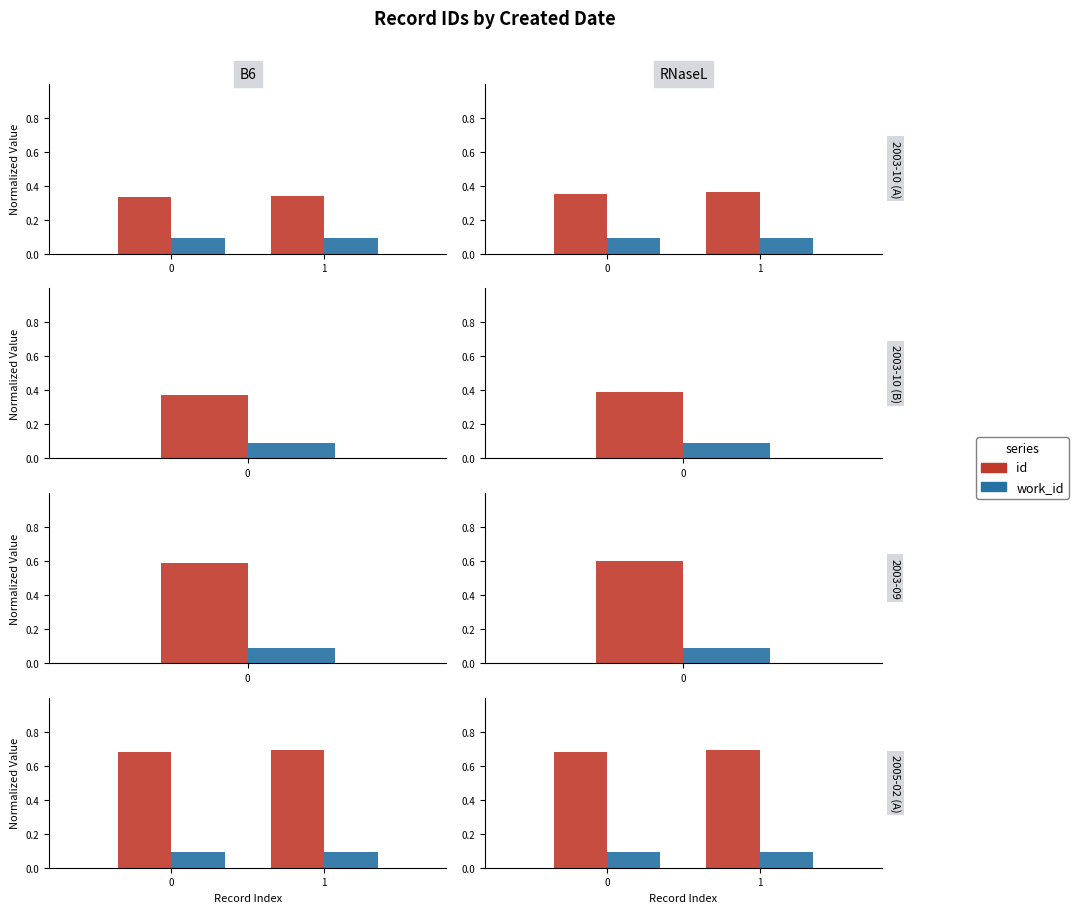

At 0, list the series in order from smallest to largest.

work_id, id